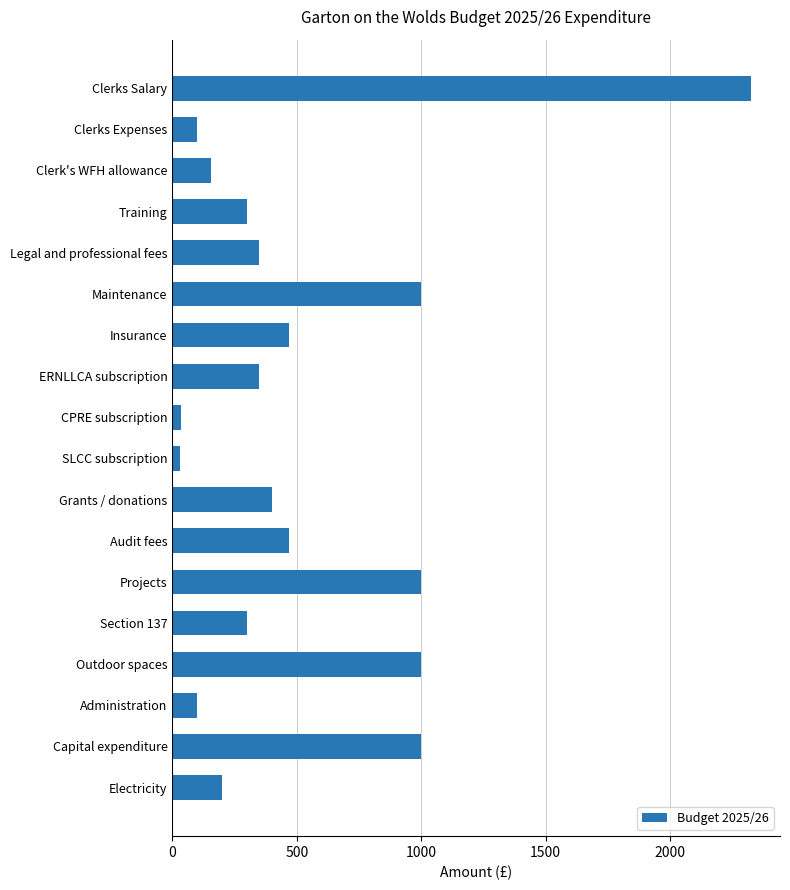

Does the chart contain stacked bars?

No